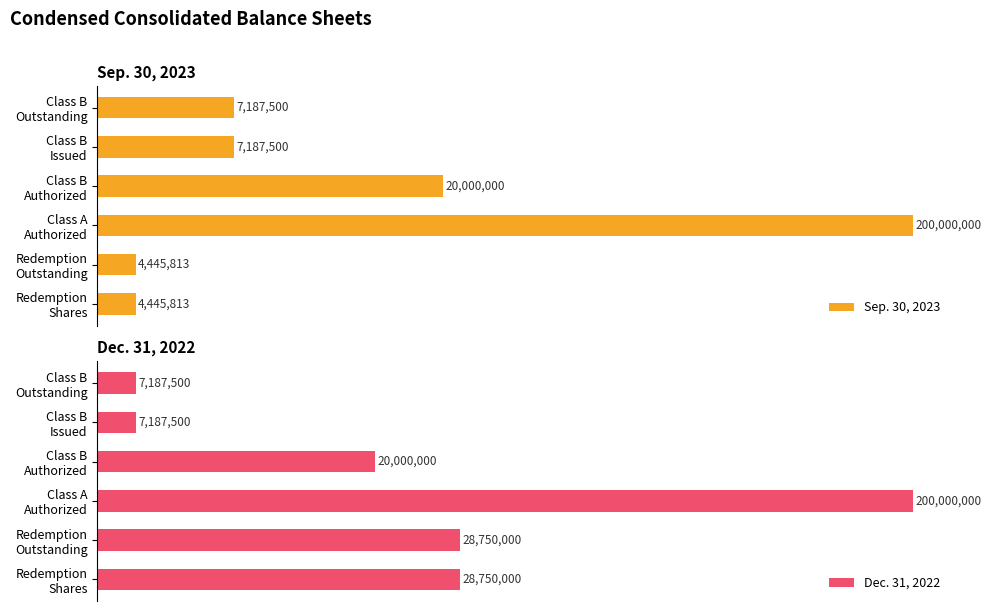

Count the number of data series in this chart.

2